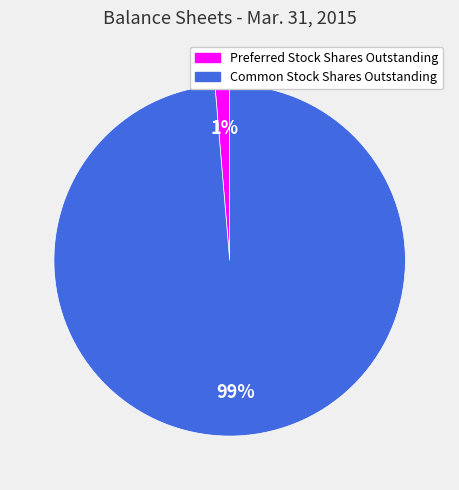

Do Common Stock Shares Outstanding and Preferred Stock Shares Outstanding together represent more than half of the pie?

Yes